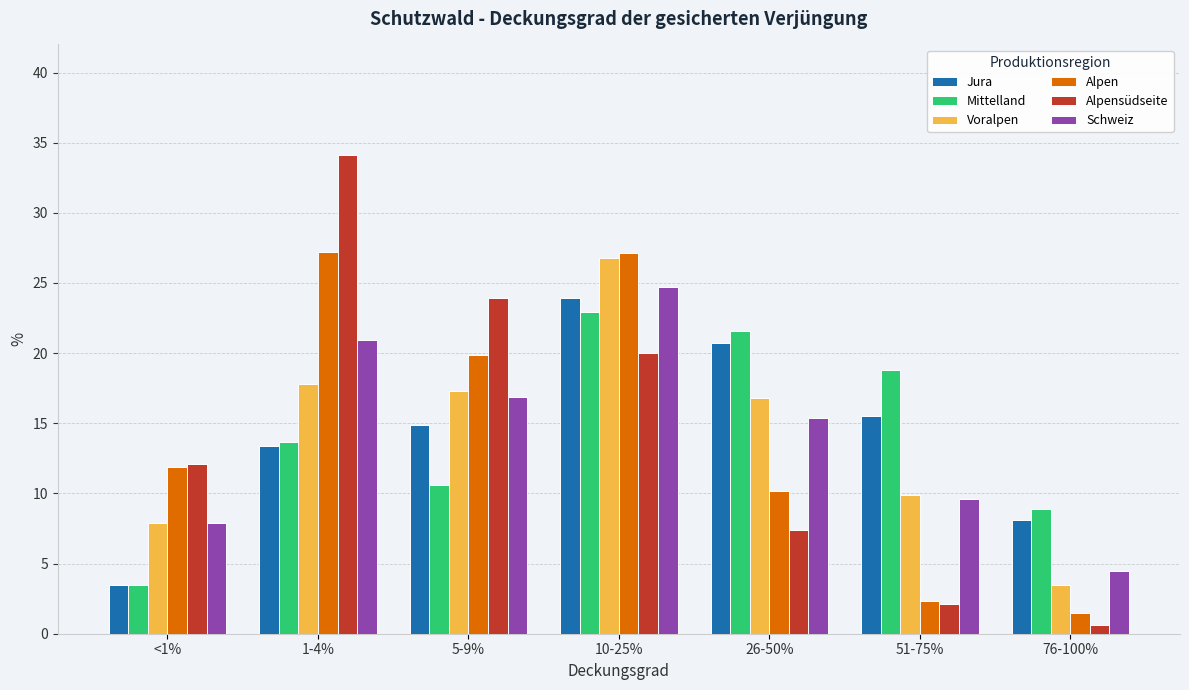

The value of Alpensüdseite at 10-25% is 20.0. True or false?

True